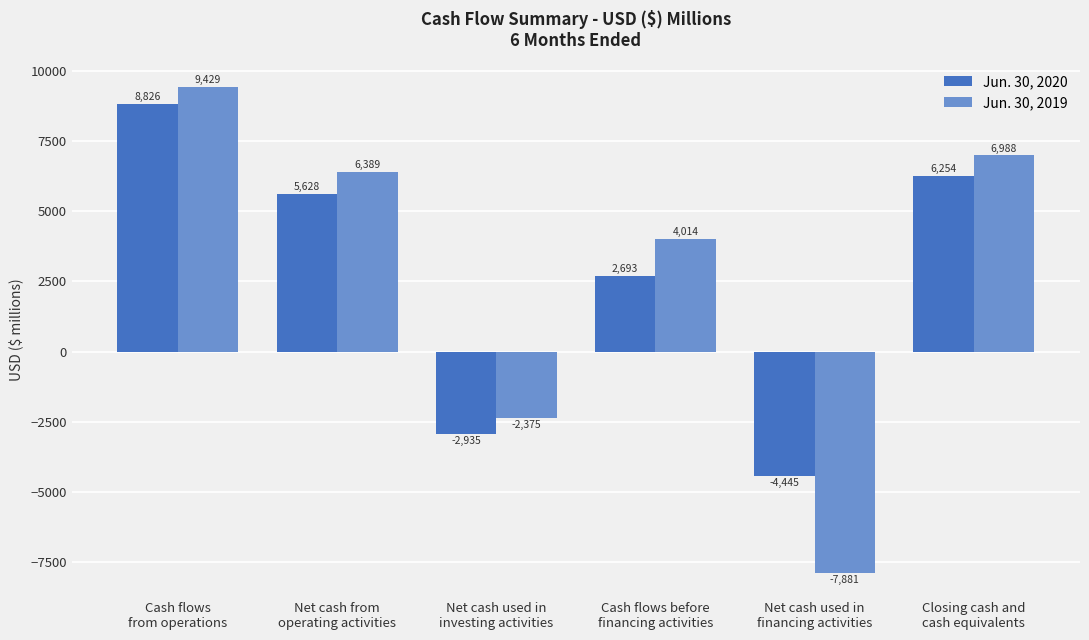

What is the minimum value shown in the chart?

-7881